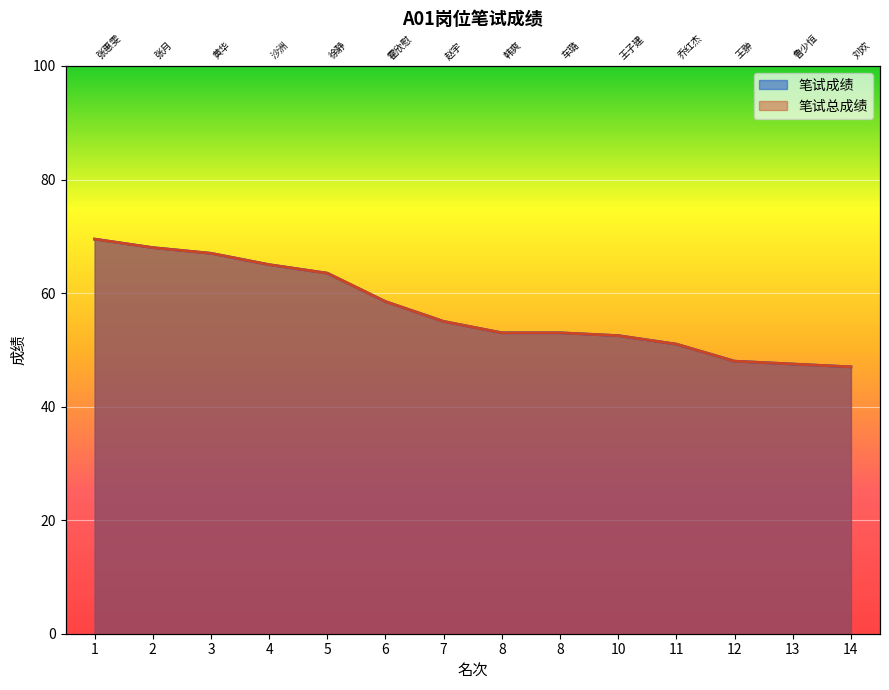

Reading left to right, list all the values displayed in this chart.

笔试成绩: 1=69.5	2=68.0	3=67.0	4=65.0	5=63.5	6=58.5	7=55.0	8=53.0	8=53.0	10=52.5	11=51.0	12=48.0	13=47.5	14=47.0
笔试总成绩: 1=69.5	2=68.0	3=67.0	4=65.0	5=63.5	6=58.5	7=55.0	8=53.0	8=53.0	10=52.5	11=51.0	12=48.0	13=47.5	14=47.0